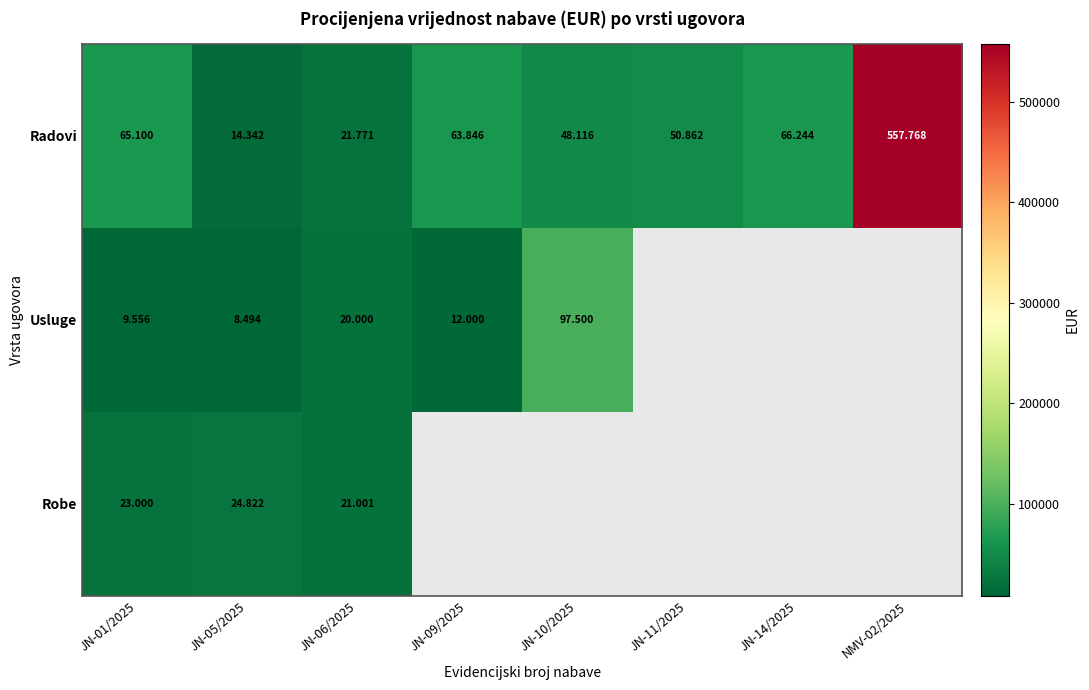

Which series has the largest range (max minus min)?

Radovi